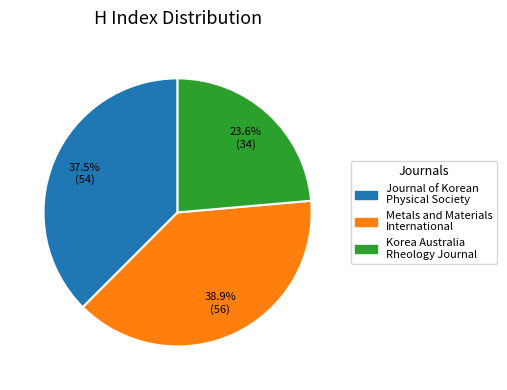

Is there a majority slice in this chart?

No